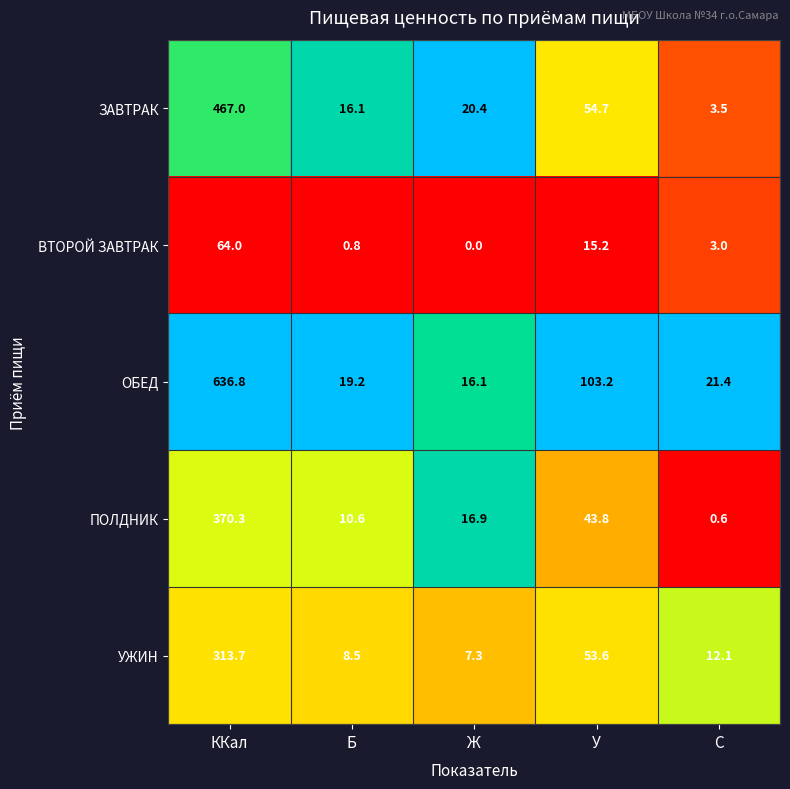

What is the approximate value of ЗАВТРАК at Б?

16.1